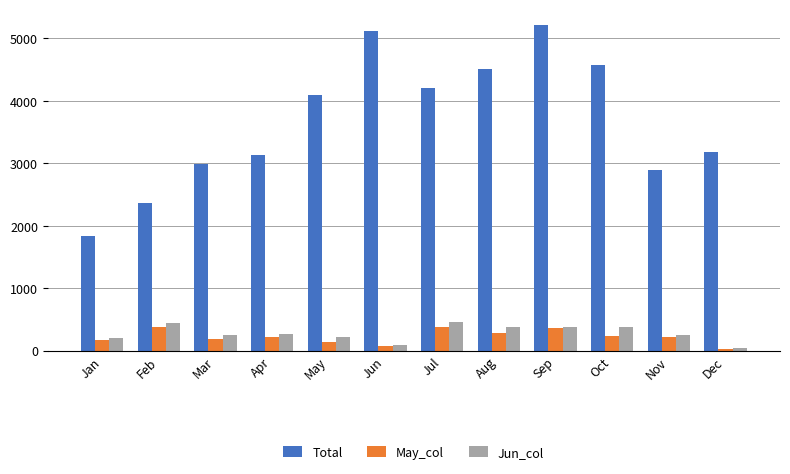

What is the smallest value displayed?

31